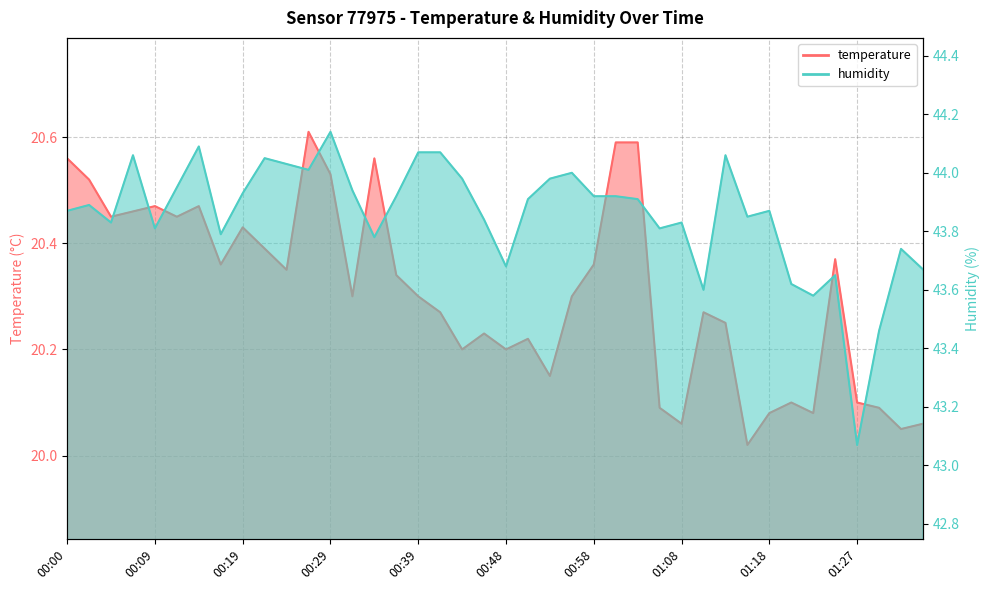

How many interior local peaks does the temperature series have?

10